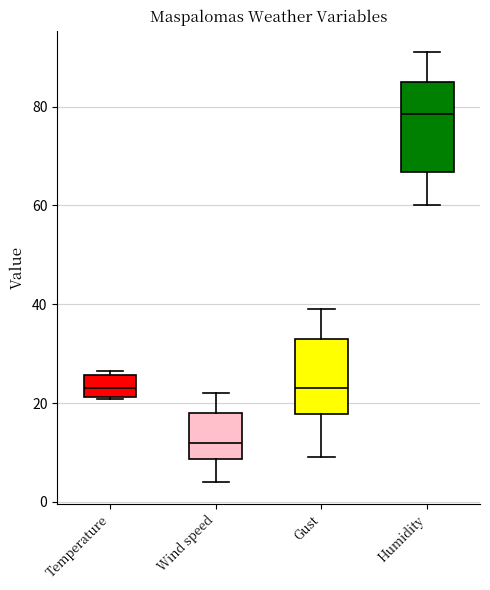

Which box's median line is the highest?

Humidity